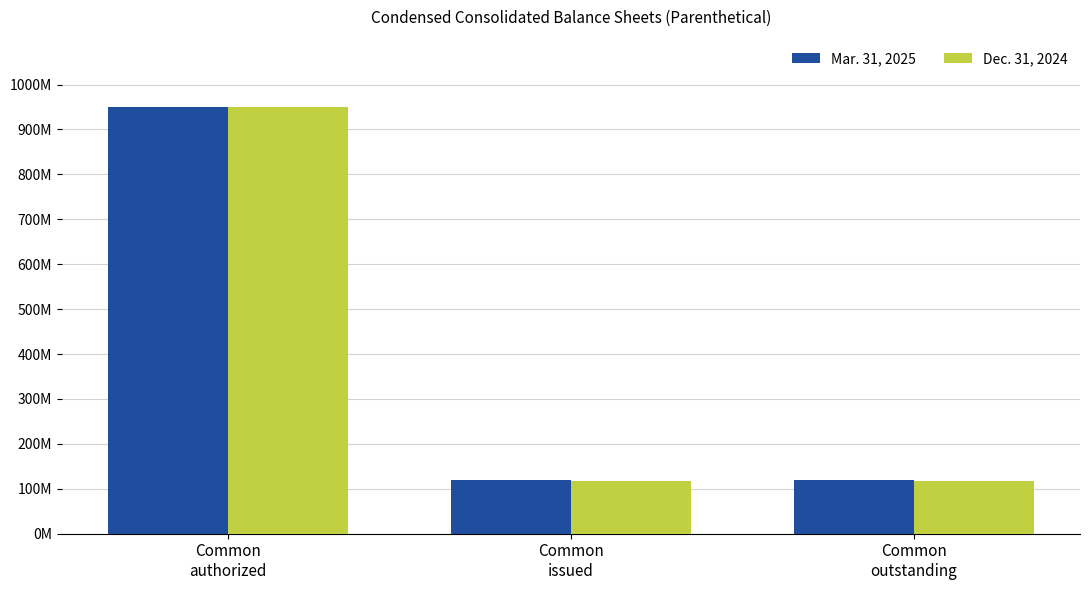

What is the average value of the Dec. 31, 2024 series?

394622876